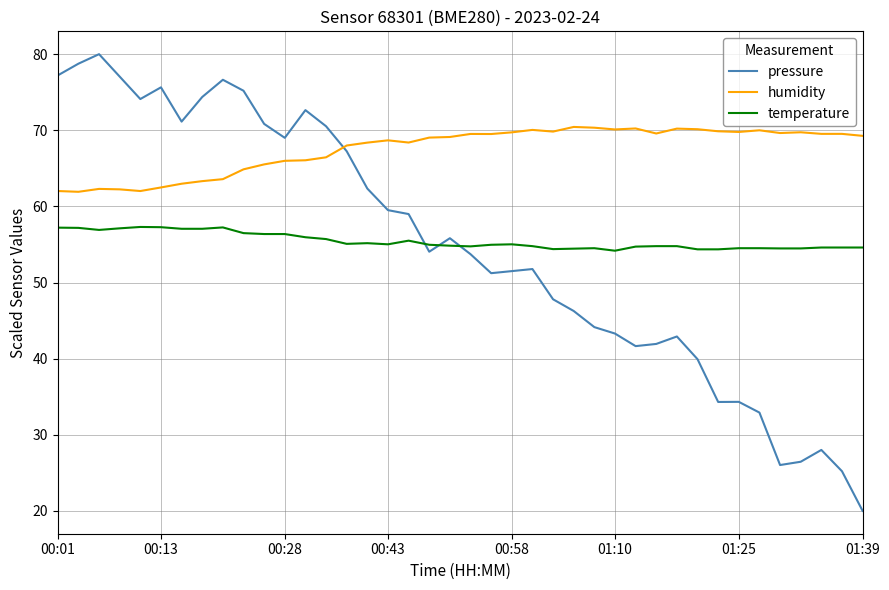

What is the difference between the maximum and second lowest values in the temperature series?

2.9